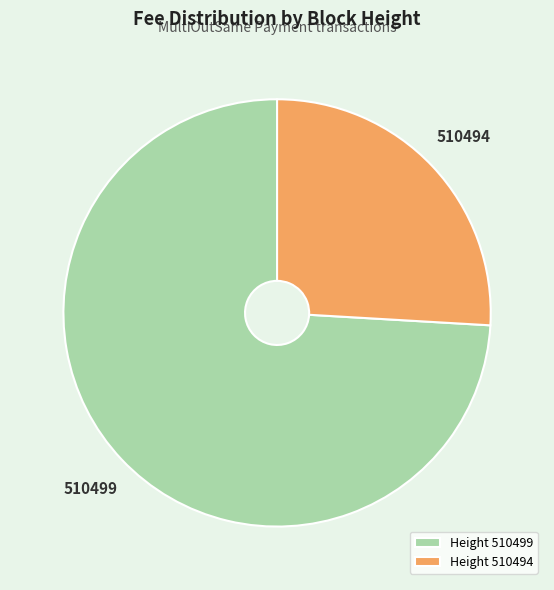

Is the sum of Height 510494 and Height 510499 greater than half?

Yes